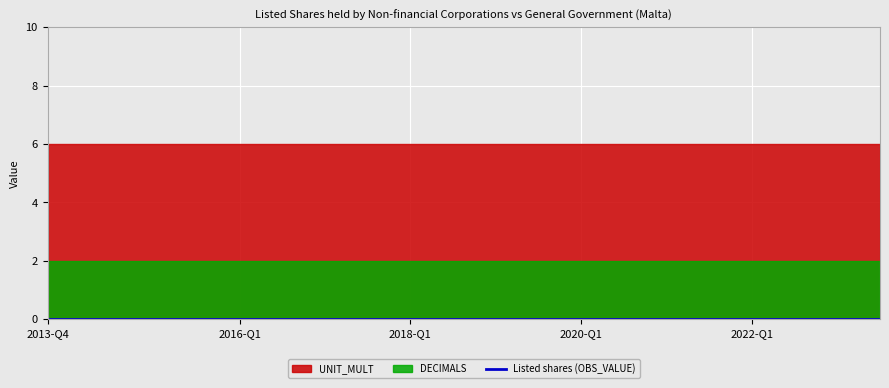

List the series in order of their overall mean, lowest first.

Listed shares (OBS_VALUE), DECIMALS, UNIT_MULT